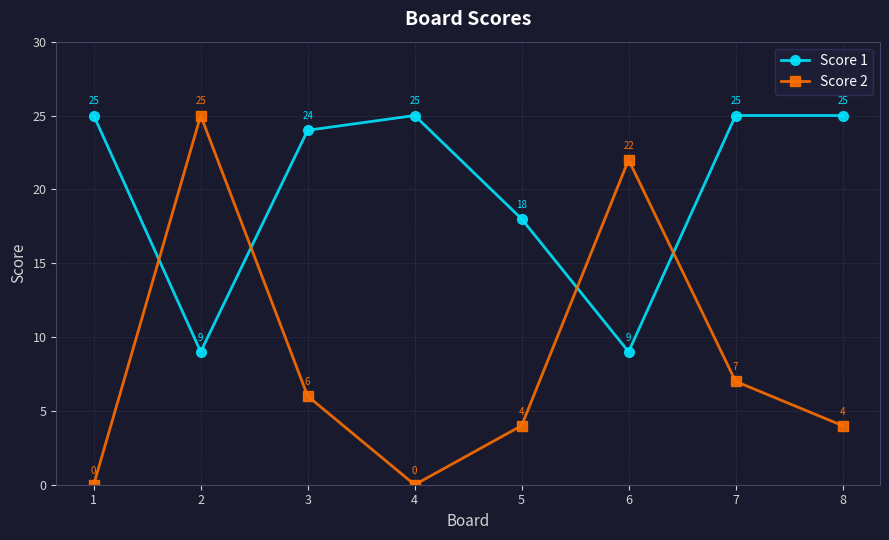

Which series has the largest total across all categories?

Score 1